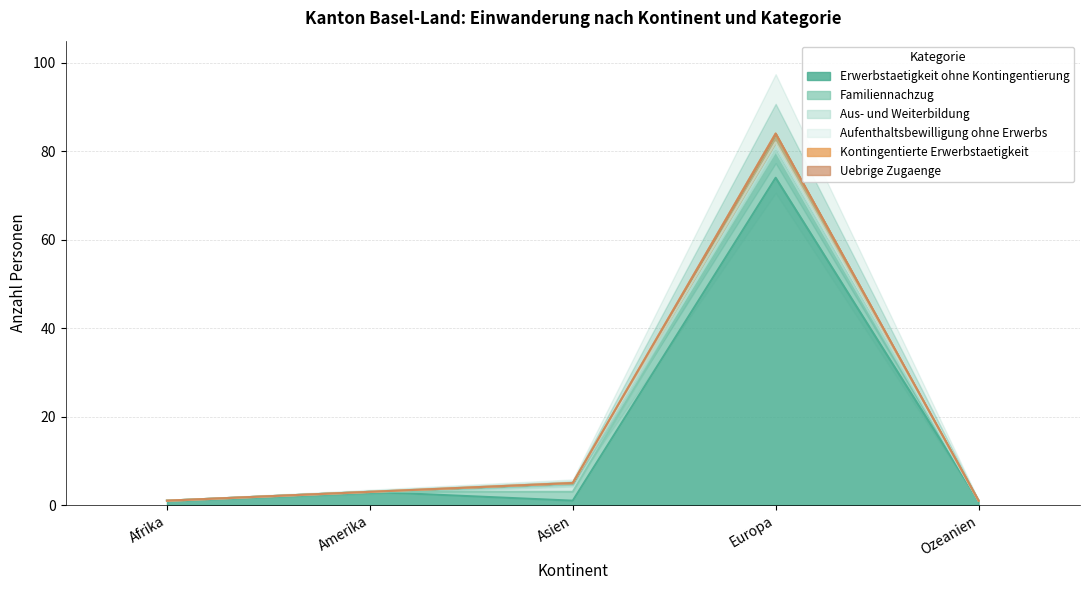

What is the greatest value displayed?

84